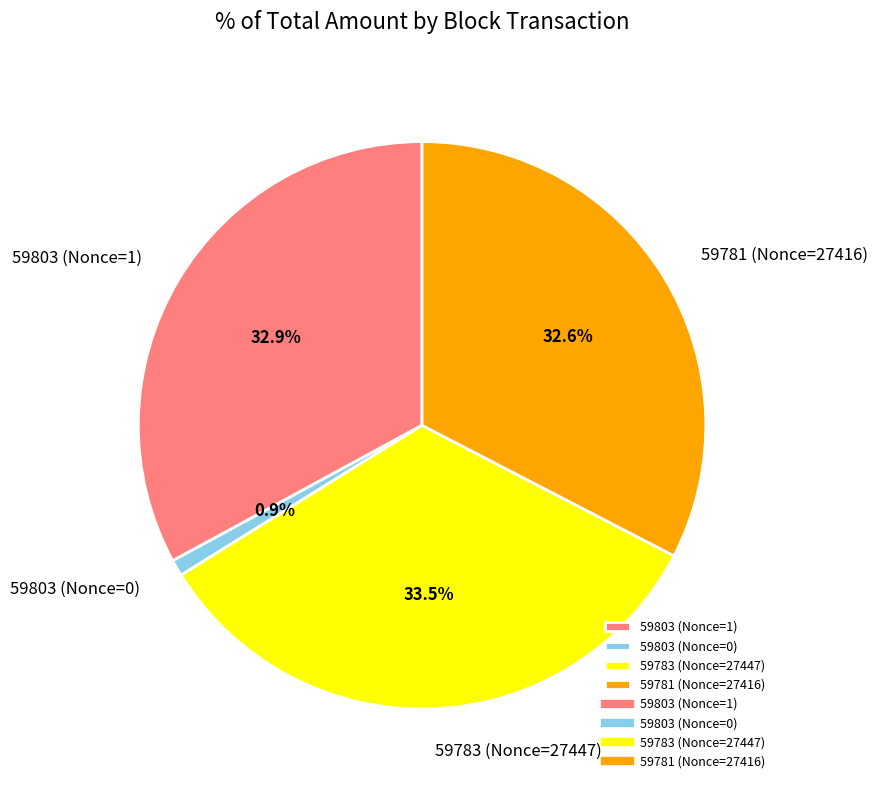

To the nearest percent, what is the combined percentage of 59783 (Nonce=27447) and 59803 (Nonce=0)?

34%